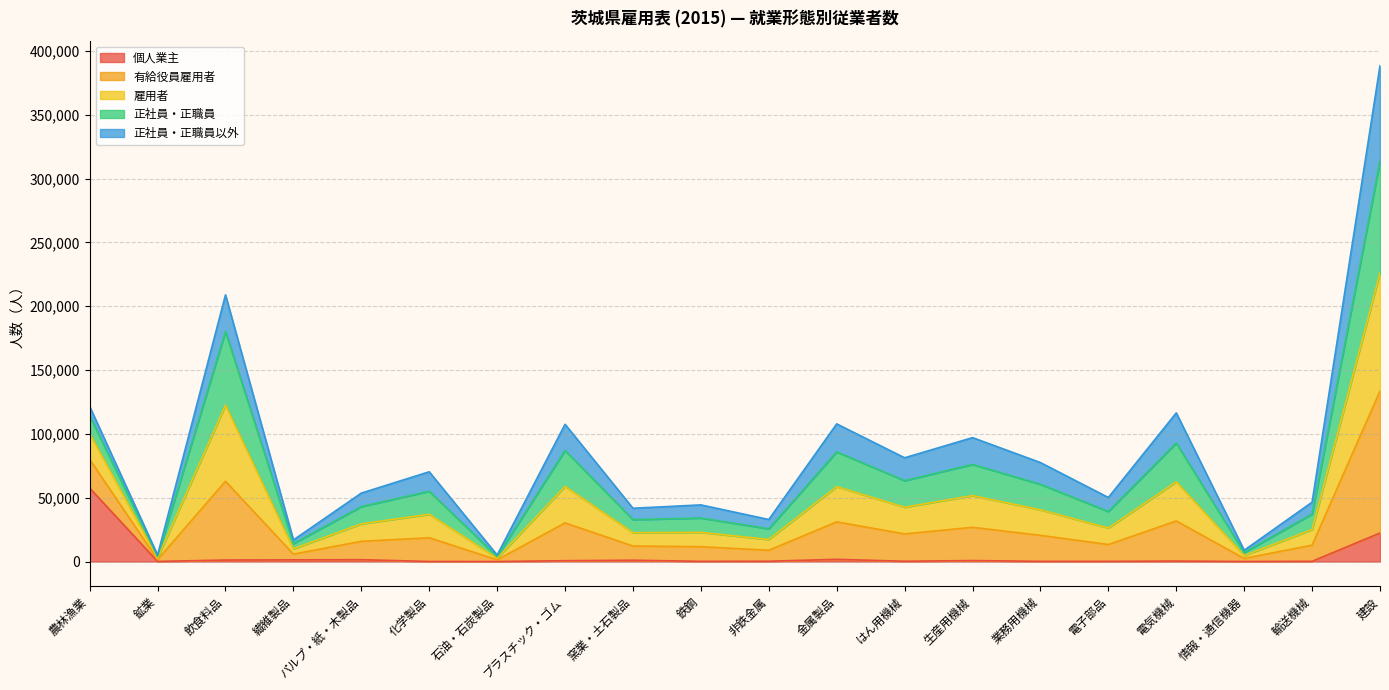

What is the difference between the 個人業主 values at 飲食料品 and 化学製品?

1138